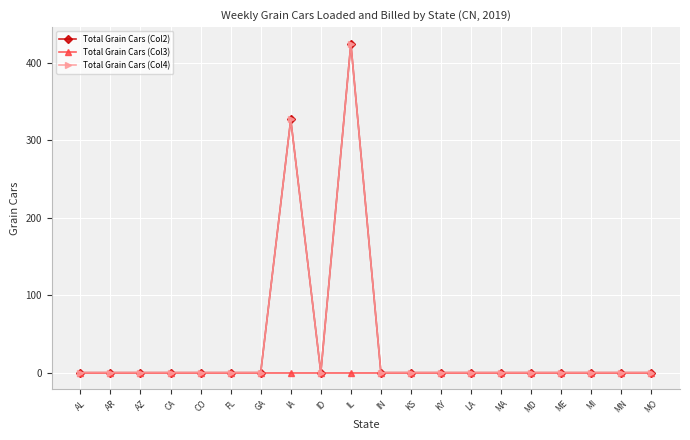

Does the chart have visible grid lines?

Yes